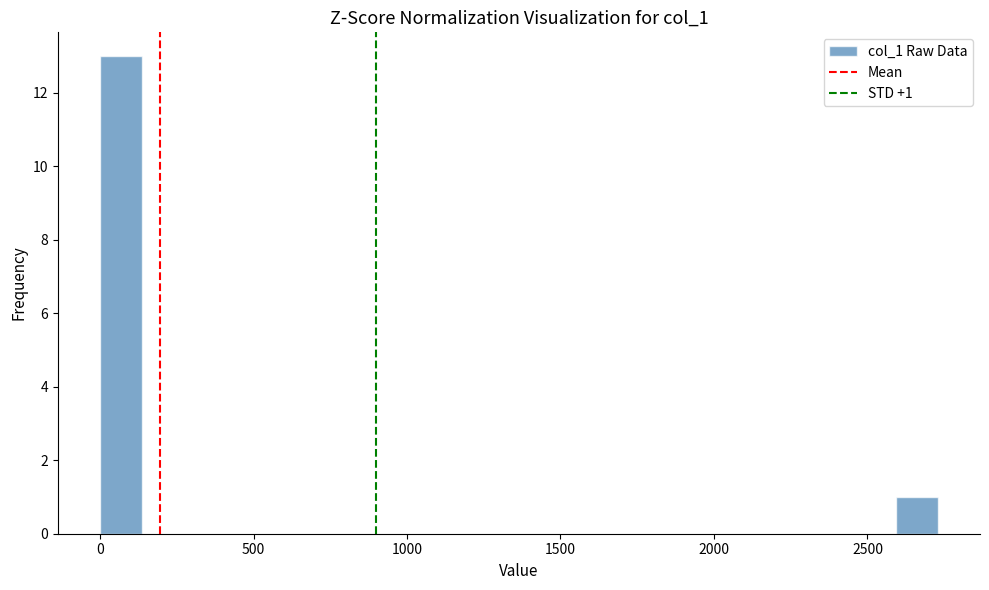

Read against the x-axis, roughly where is the centre of the tallest bar?

50